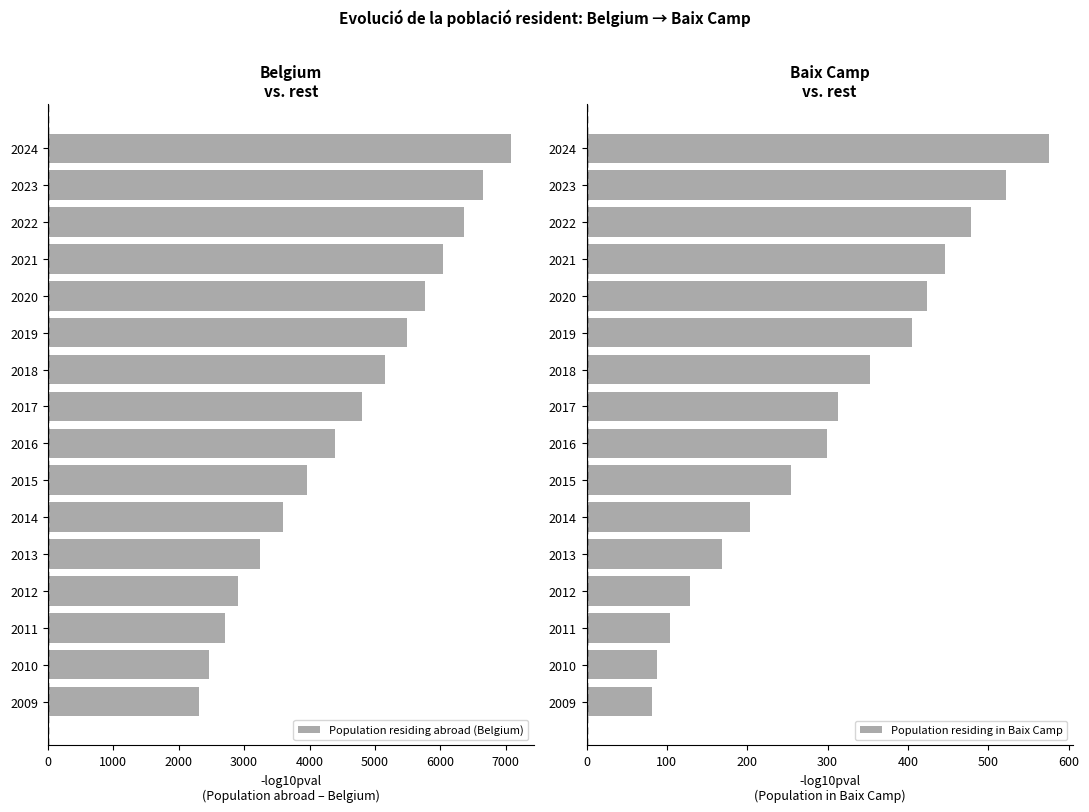

At which label is Population residing abroad (Belgium) closest to 4690?

2017